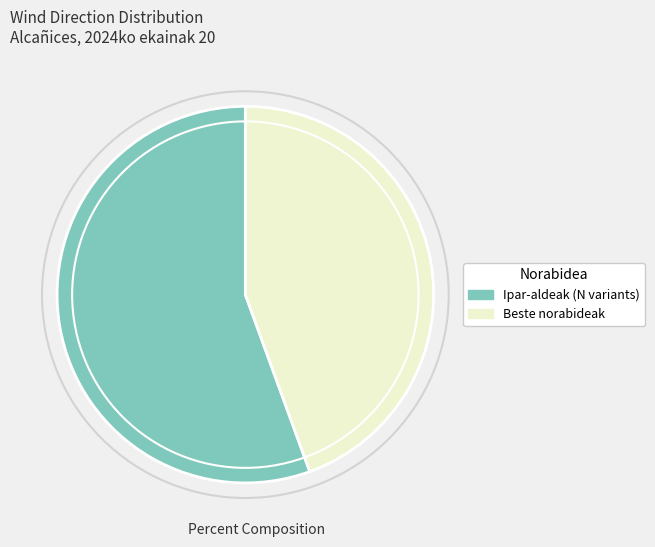

True or false: Beste norabideak accounts for 44% of the total.

True